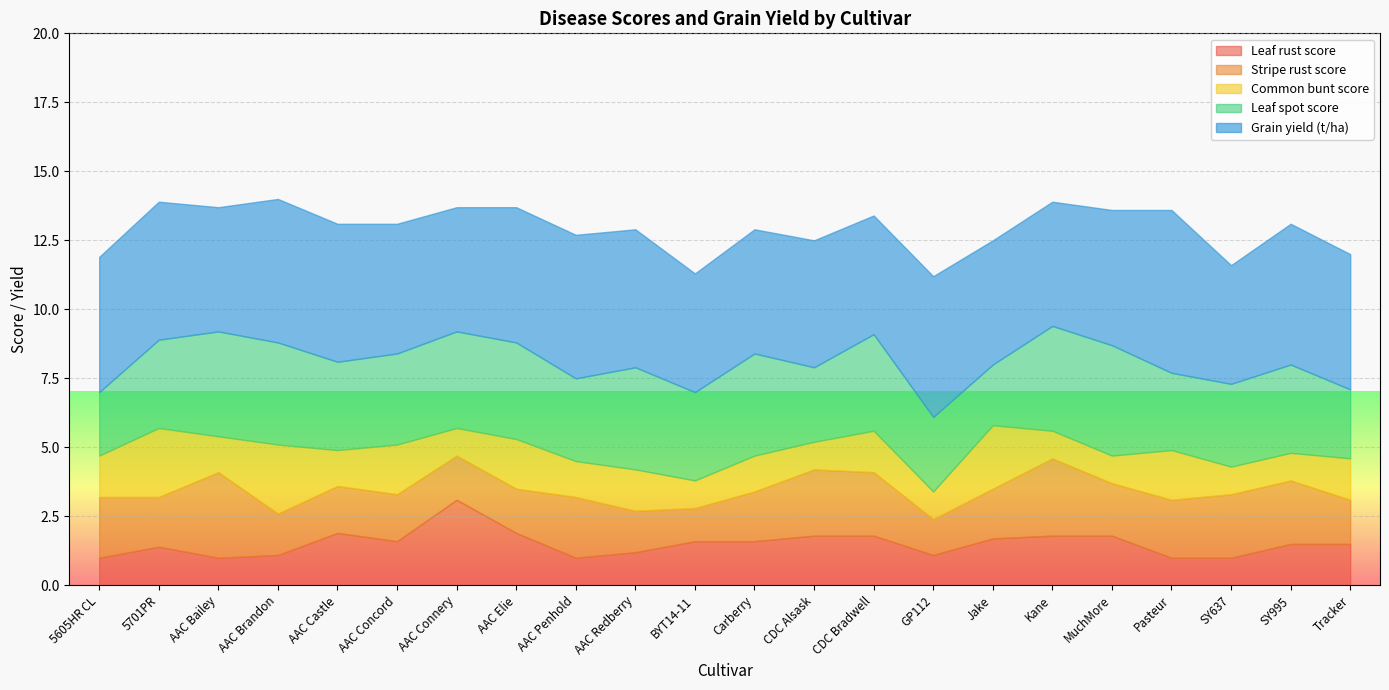

Reading left to right, what are all the values shown in this chart?

Leaf rust score: 1.0	1.4	1.0	1.1	1.9	1.6	3.1	1.9	1.0	1.2	1.6	1.6	1.8	1.8	1.1	1.7	1.8	1.8	1.0	1.0	1.5	1.5
Stripe rust score: 2.2	1.8	3.1	1.5	1.7	1.7	1.6	1.6	2.2	1.5	1.2	1.8	2.4	2.3	1.3	1.8	2.8	1.9	2.1	2.3	2.3	1.6
Common bunt score: 1.5	2.5	1.3	2.5	1.3	1.8	1.0	1.8	1.3	1.5	1.0	1.3	1.0	1.5	1.0	2.3	1.0	1.0	1.8	1.0	1.0	1.5
Leaf spot score: 2.3	3.2	3.8	3.7	3.2	3.3	3.5	3.5	3.0	3.7	3.2	3.7	2.7	3.5	2.7	2.2	3.8	4.0	2.8	3.0	3.2	2.5
Grain yield (t/ha): 4.9	5.0	4.5	5.2	5.0	4.7	4.5	4.9	5.2	5.0	4.3	4.5	4.6	4.3	5.1	4.5	4.5	4.9	5.9	4.3	5.1	4.9